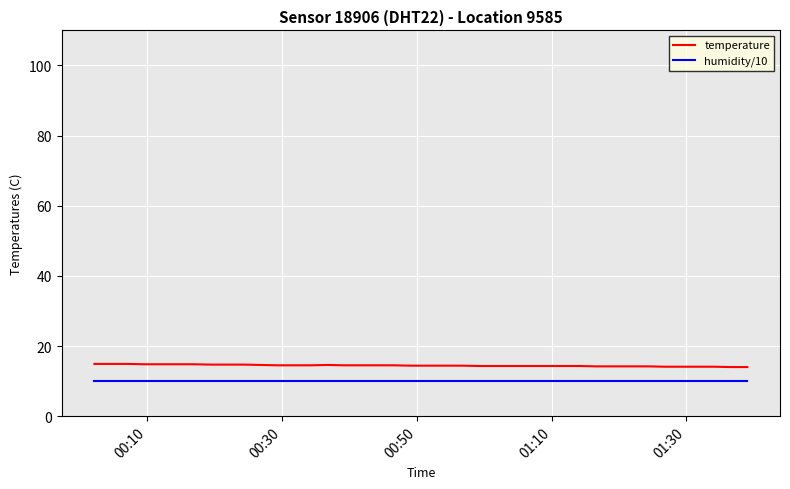

True or false: humidity/10 and temperature cross at least once.

False